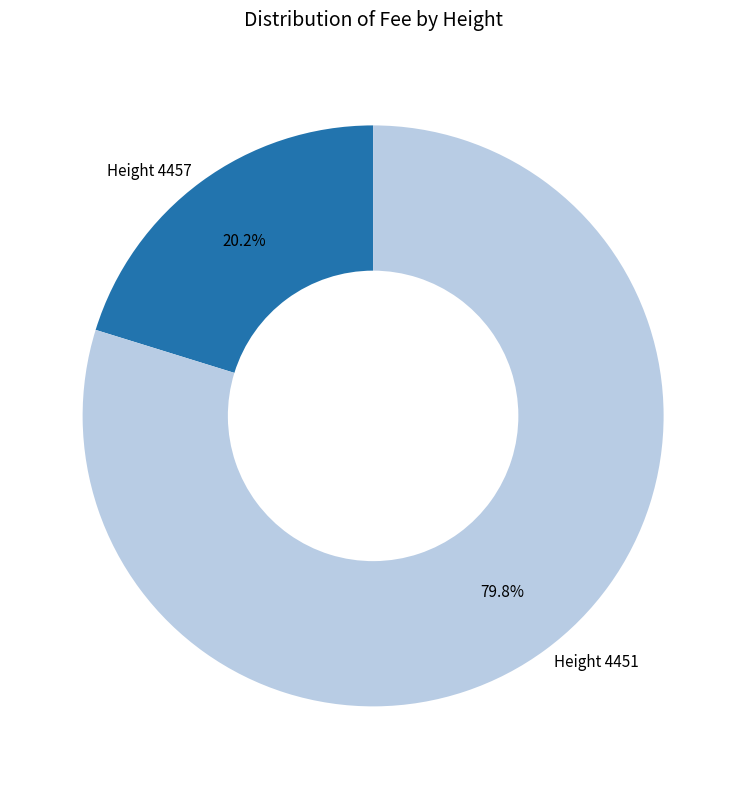

Which slice is the smallest?

Height 4457